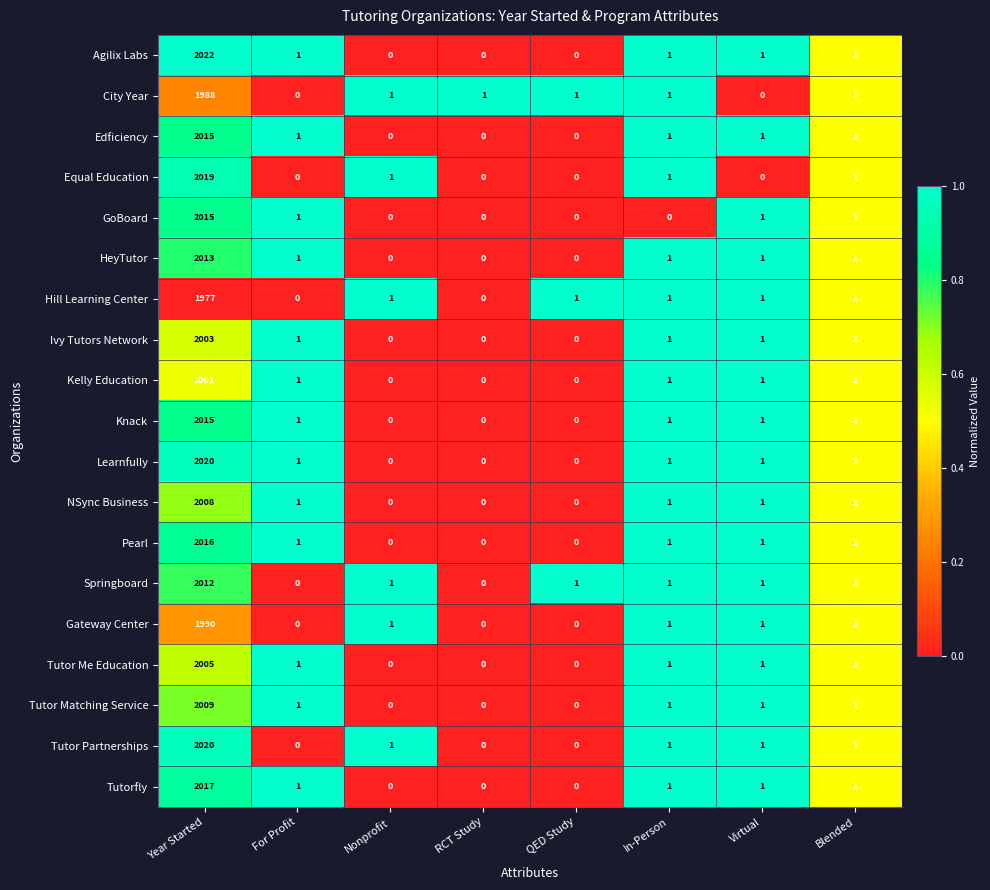

Which series has the largest total across all categories?

Agilix Labs